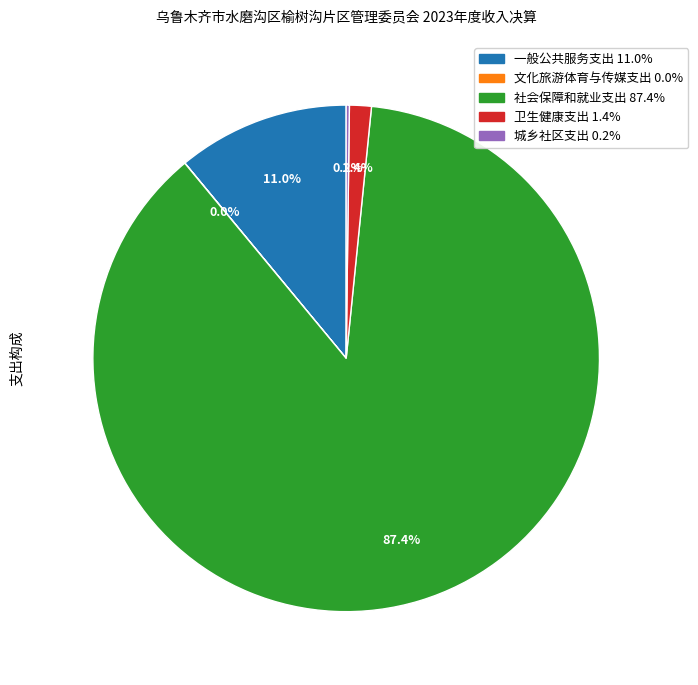

What portion of the pie excludes 卫生健康支出?

98.6%